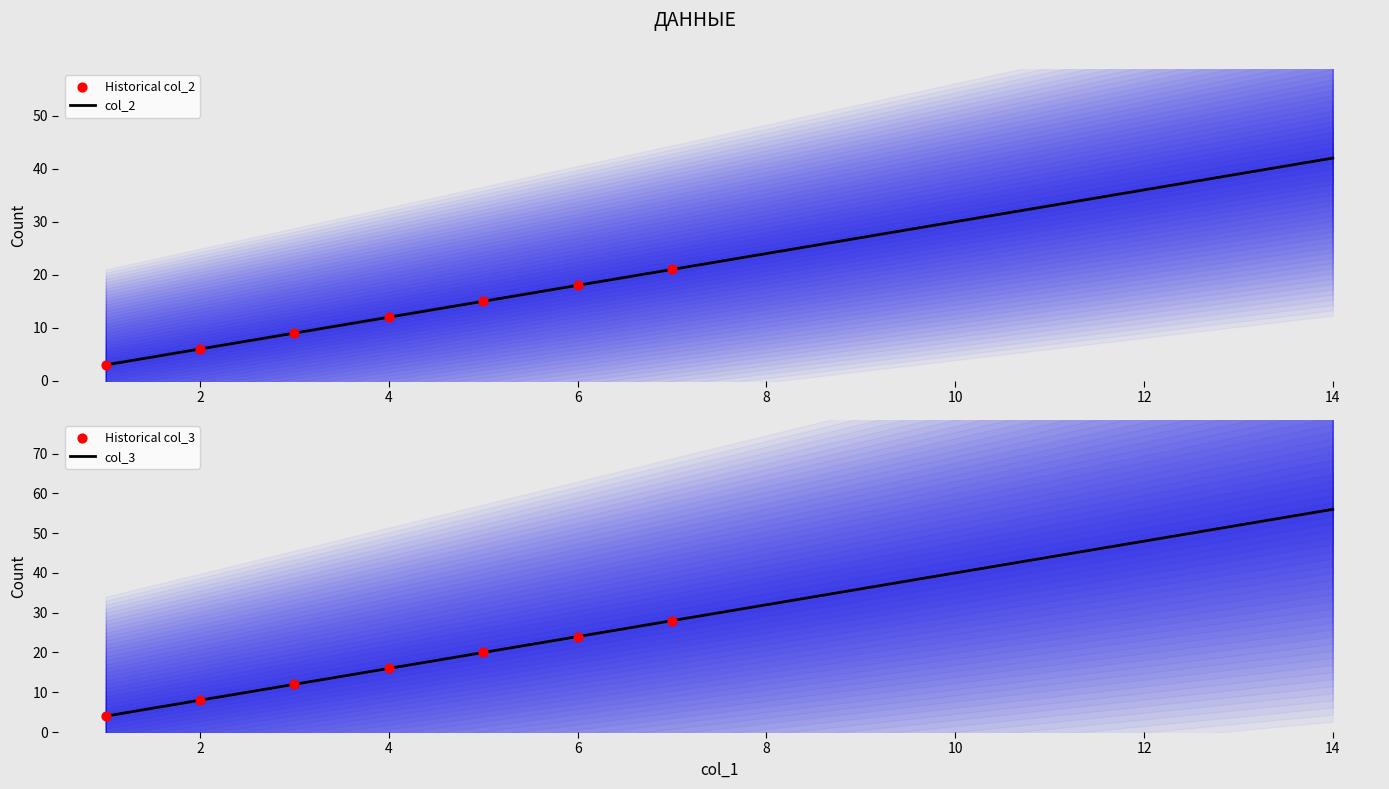

What are all the series names shown in the legend?

col_2, col_3